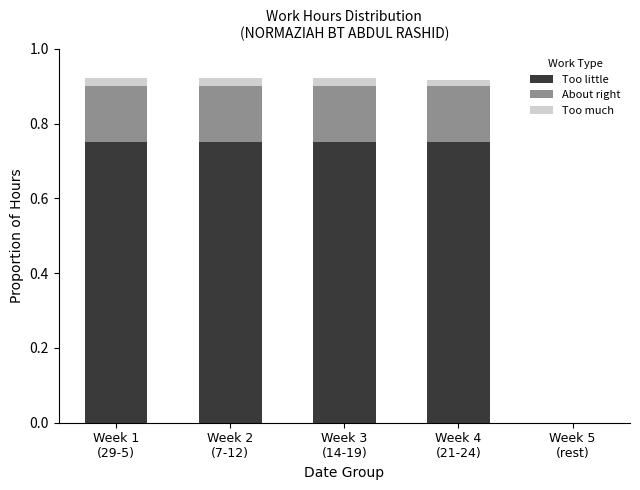

Rank the series by their maximum value, from highest to lowest.

Too little, About right, Too much